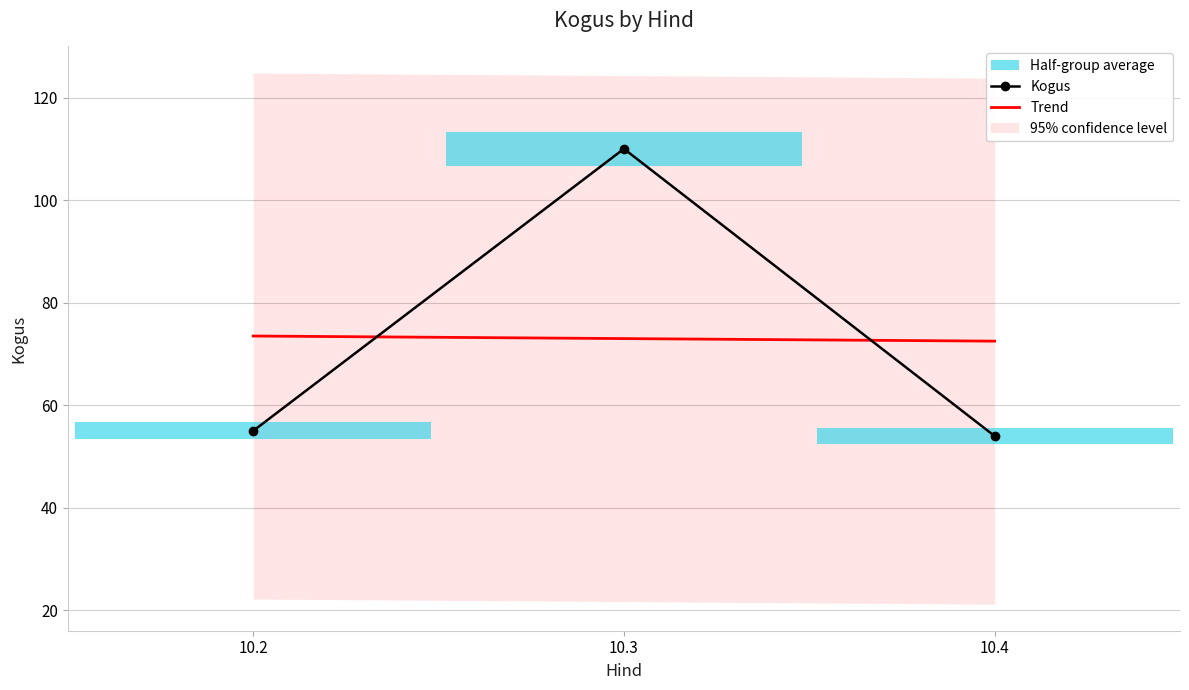

What is the sum of the Kogus values at 10.4 and 10.2?

109.0